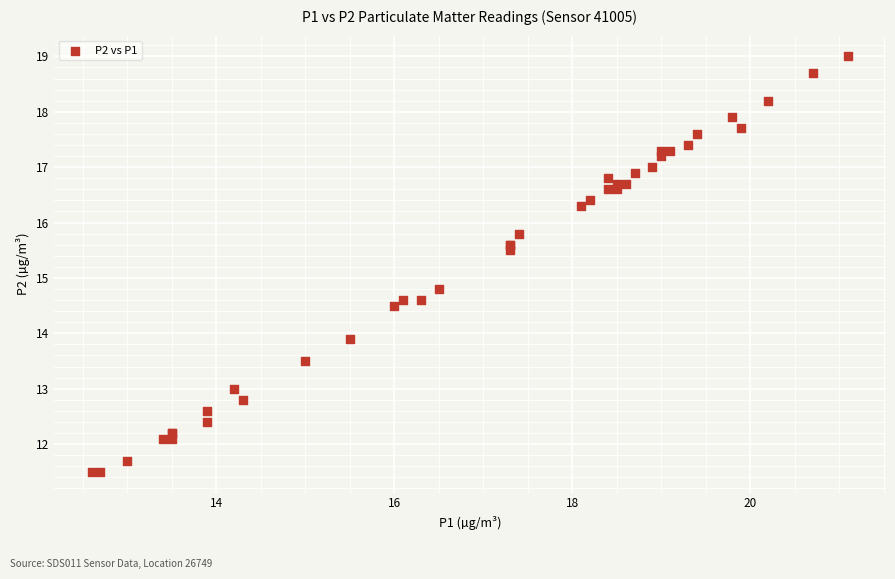

What Y value in the scatter plot is closest to 15?

14.8